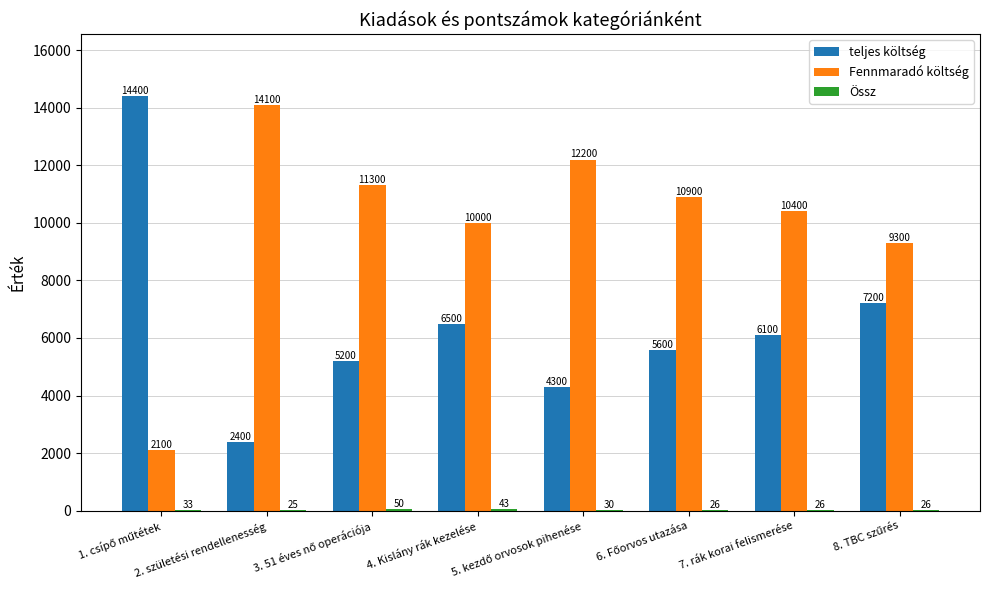

Which series has the largest total across all categories?

Fennmaradó költség